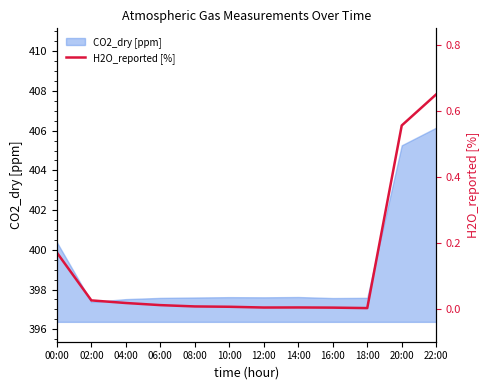

The value of CO2_dry [ppm] at 04:00 is 94.3. True or false?

False